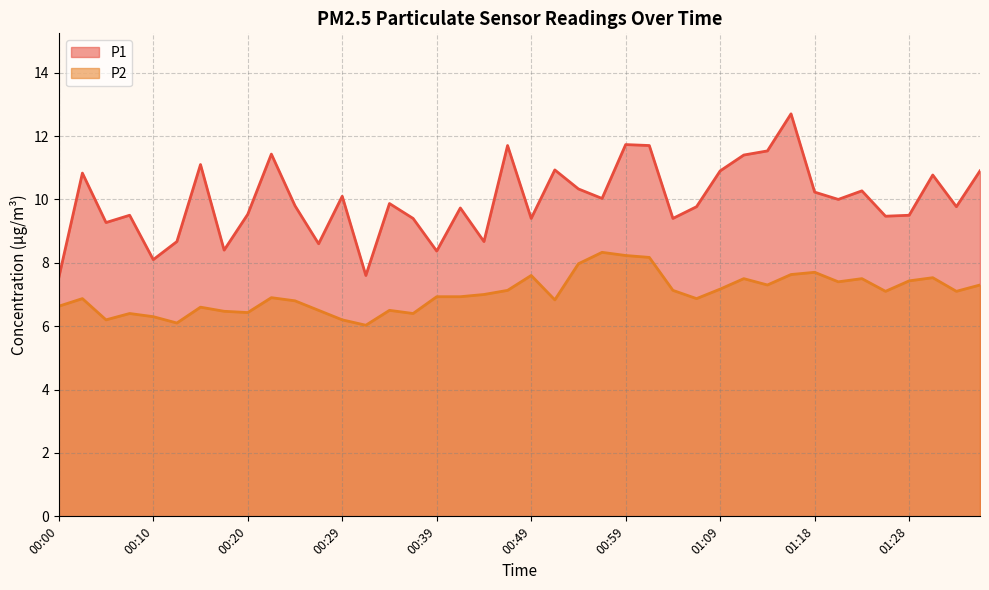

How many lines are shown in the chart?

2